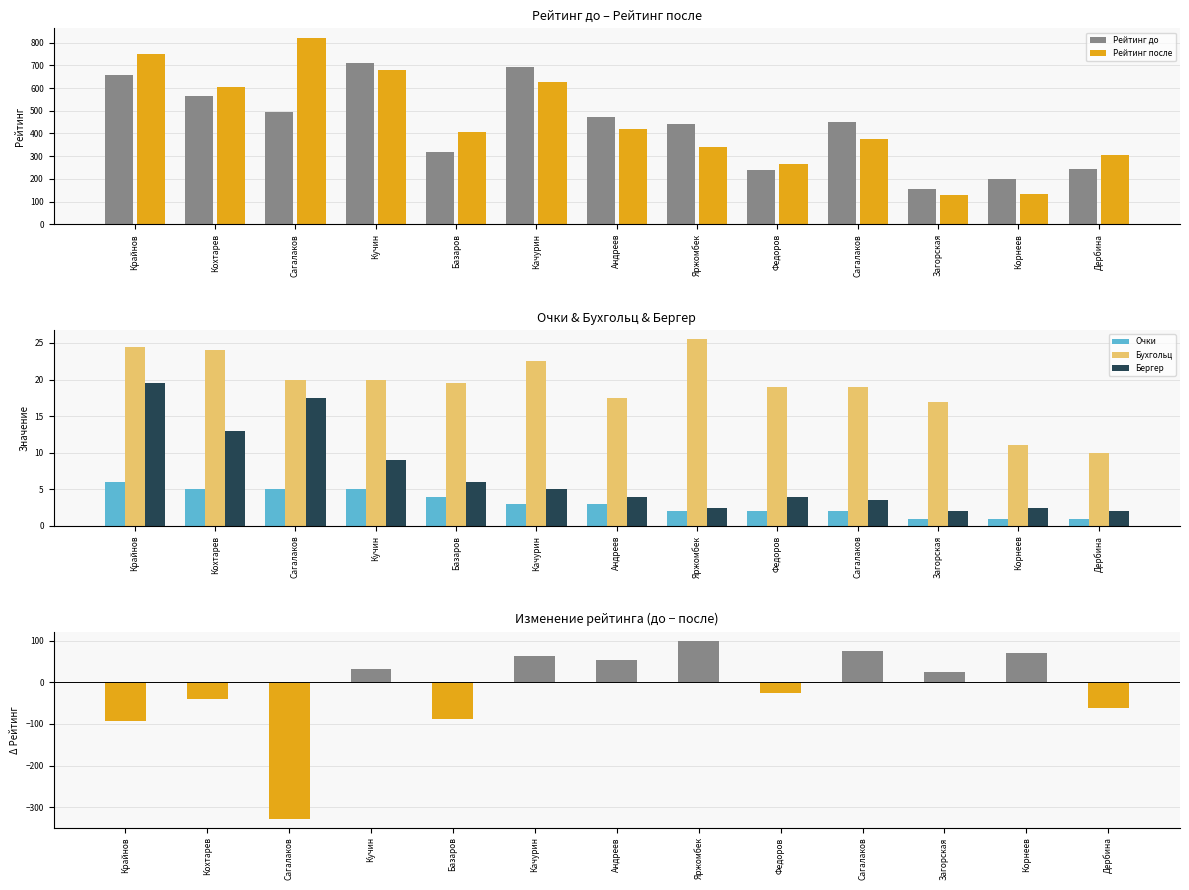

What is the label of the 3rd bar from the right?

Загорская